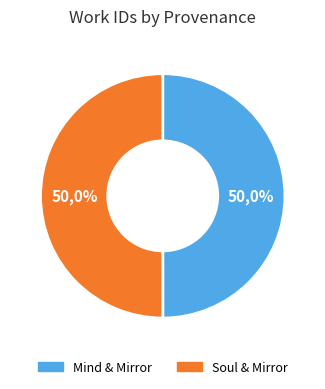

How many segments does this pie chart have?

2